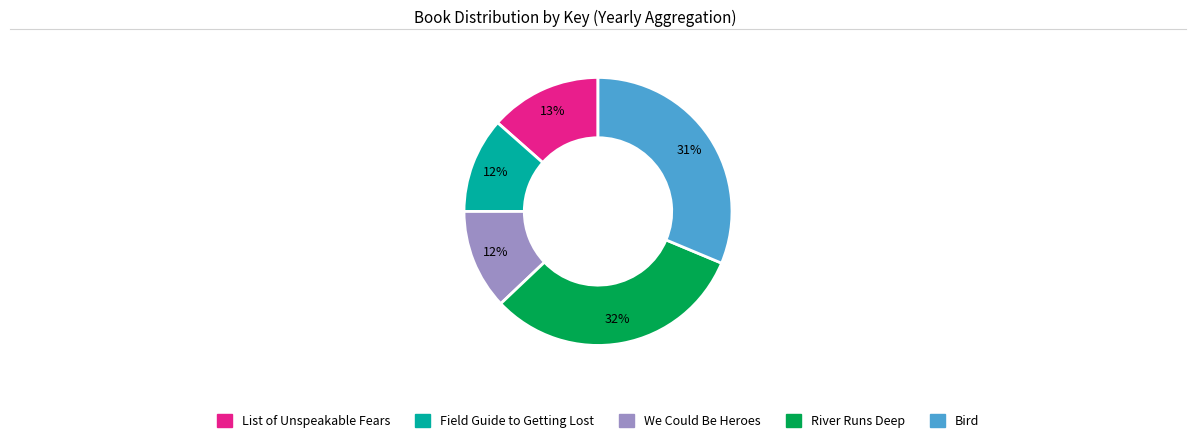

What percentage is the List of Unspeakable Fears slice, to the nearest percent?

13%